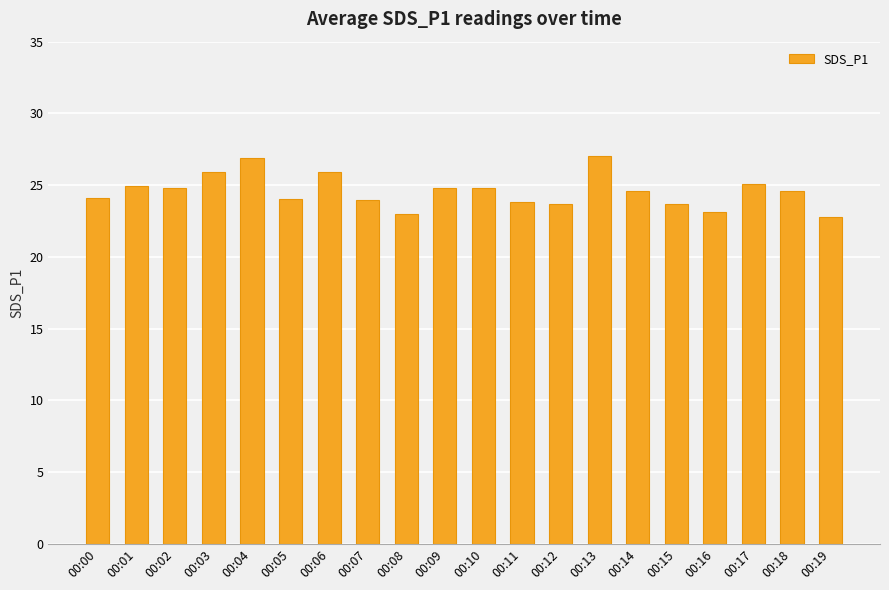

What is the change in value from 00:10 to 00:11?

-1.0